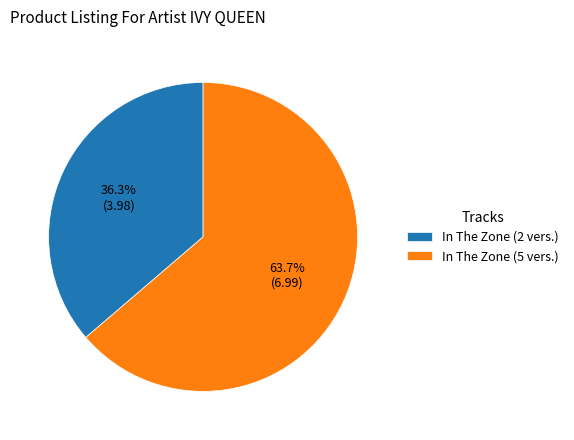

Count the number of slices in the pie.

2